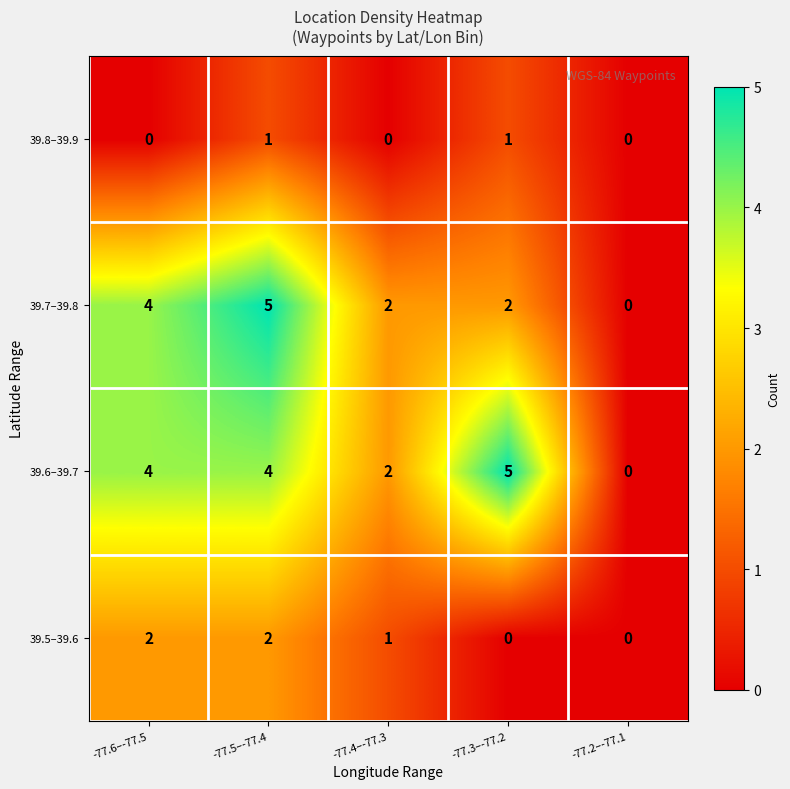

Reading left to right, extract all data points from this chart.

39.8–39.9: -77.6–-77.5=0	-77.5–-77.4=1	-77.4–-77.3=0	-77.3–-77.2=1	-77.2–-77.1=0
39.7–39.8: -77.6–-77.5=4	-77.5–-77.4=5	-77.4–-77.3=2	-77.3–-77.2=2	-77.2–-77.1=0
39.6–39.7: -77.6–-77.5=4	-77.5–-77.4=4	-77.4–-77.3=2	-77.3–-77.2=5	-77.2–-77.1=0
39.5–39.6: -77.6–-77.5=2	-77.5–-77.4=2	-77.4–-77.3=1	-77.3–-77.2=0	-77.2–-77.1=0